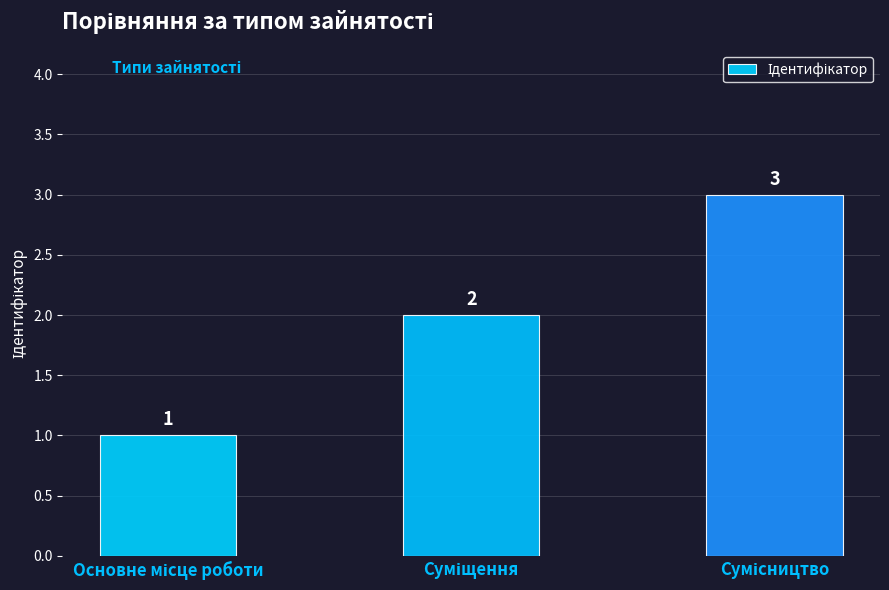

What is the value of the 3rd bar from the left?

3